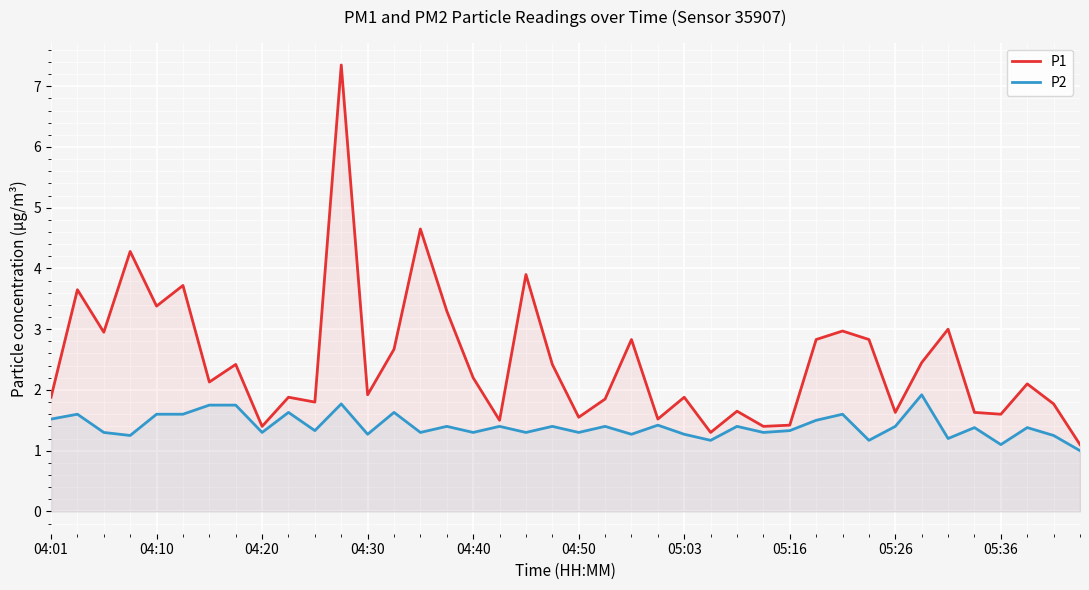

Which series has the largest total across all categories?

P1